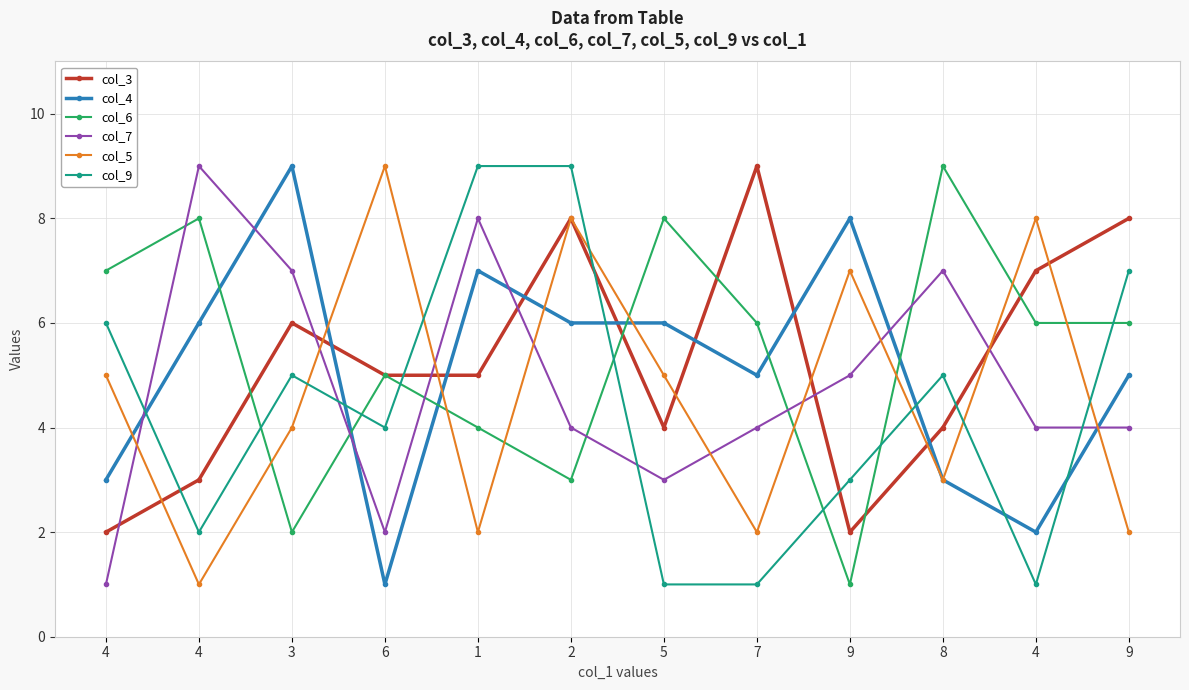

How many data points does each series have?

12